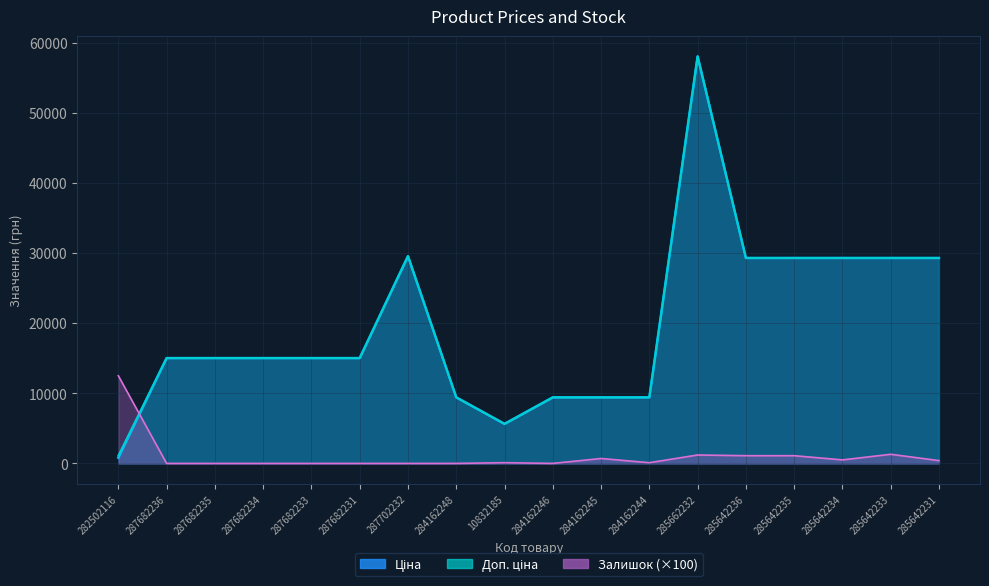

At 284162246, list the series in order from largest to smallest.

Ціна, Доп. ціна, Залишок